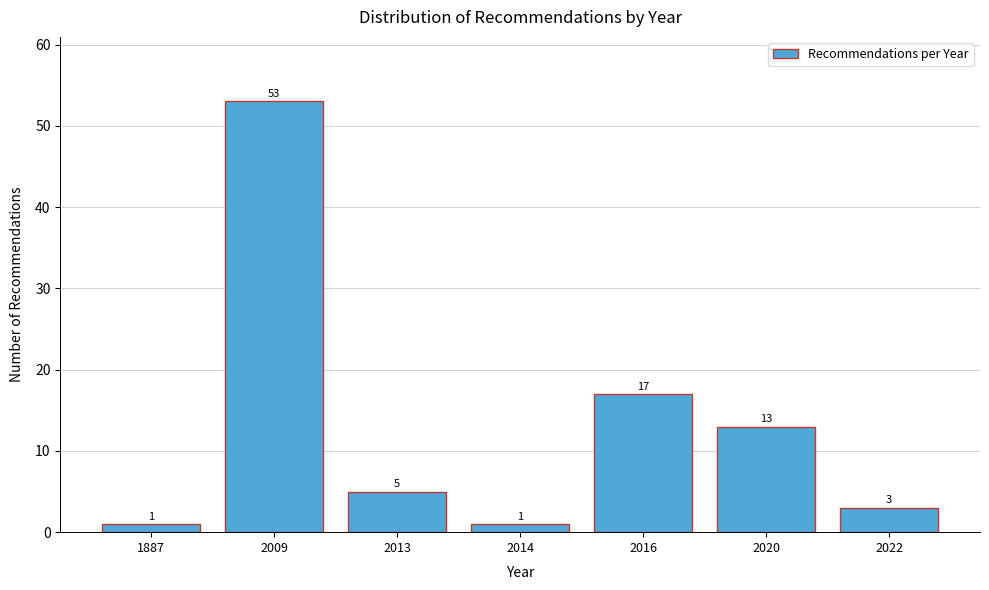

Reading left to right, transcribe all the data shown in this chart.

1	53	5	1	17	13	3